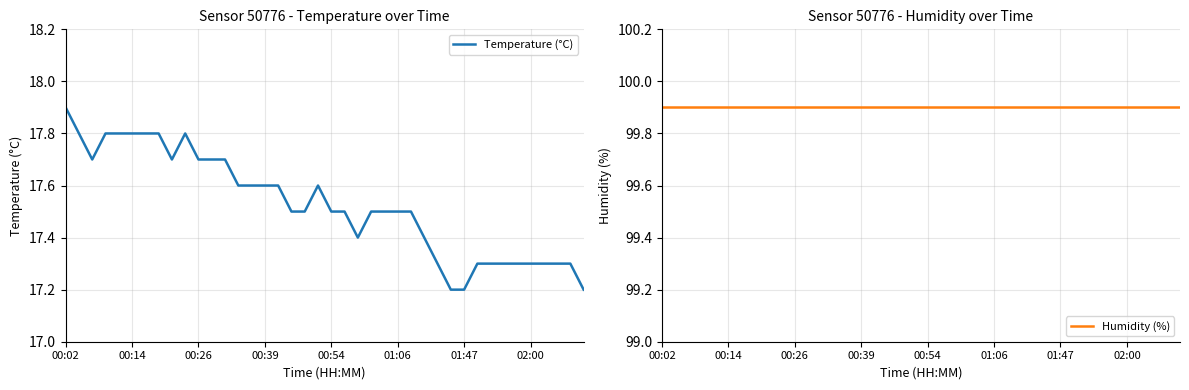

True or false: Humidity (%) has more than 1 interior local peaks.

False